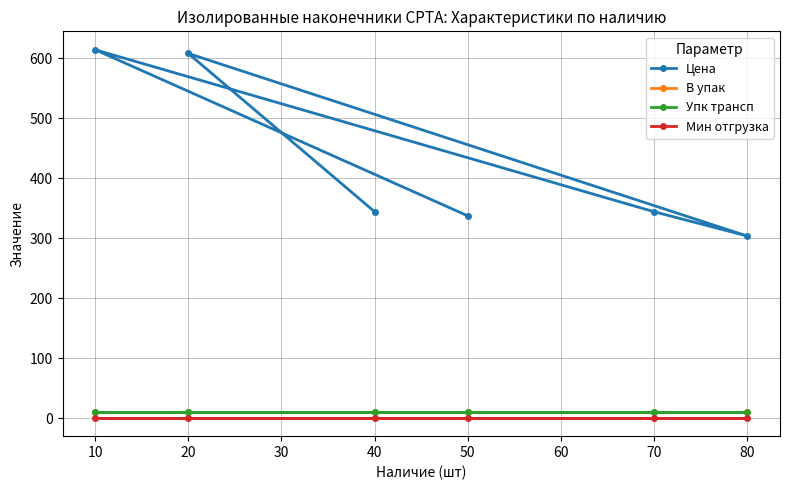

What is the sum of all Упк трансп values?

60.0